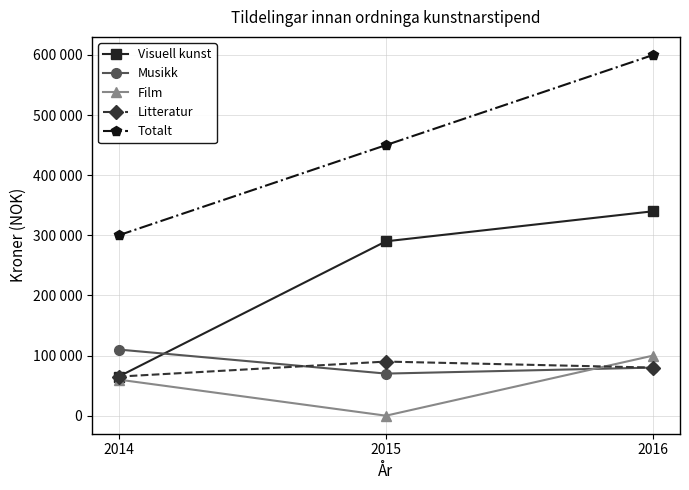

What are all the series names shown in the legend?

Visuell kunst, Musikk, Film, Litteratur, Totalt